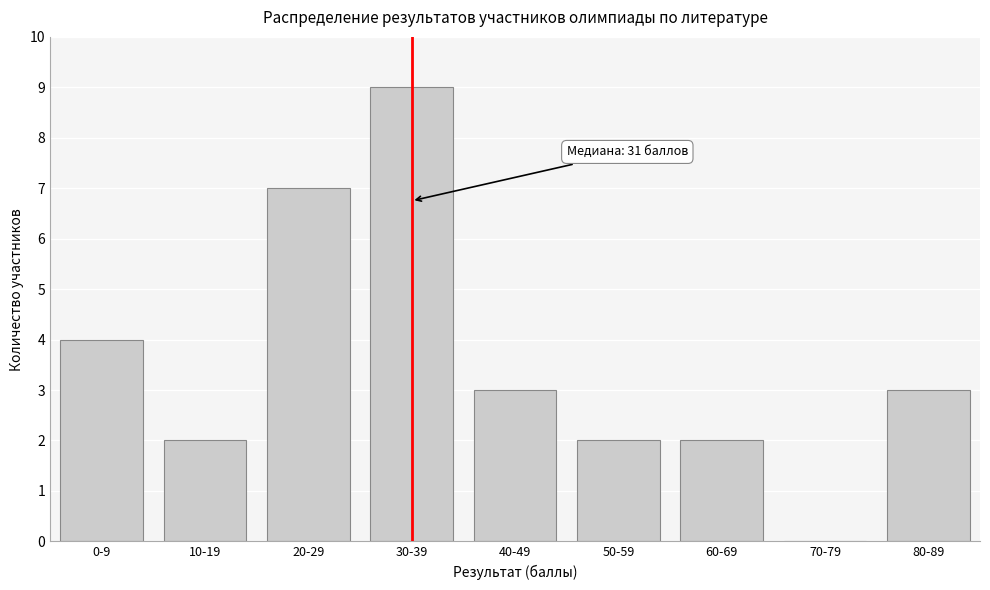

Reading right to left, list all the values displayed in this chart.

80-89=3	70-79=0	60-69=2	50-59=2	40-49=3	30-39=9	20-29=7	10-19=2	0-9=4